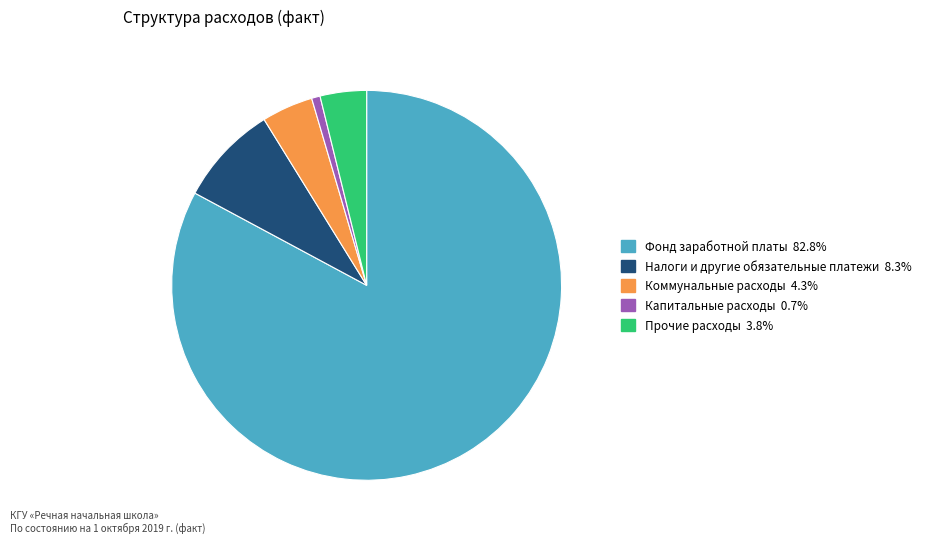

Is there a majority slice in this chart?

Yes